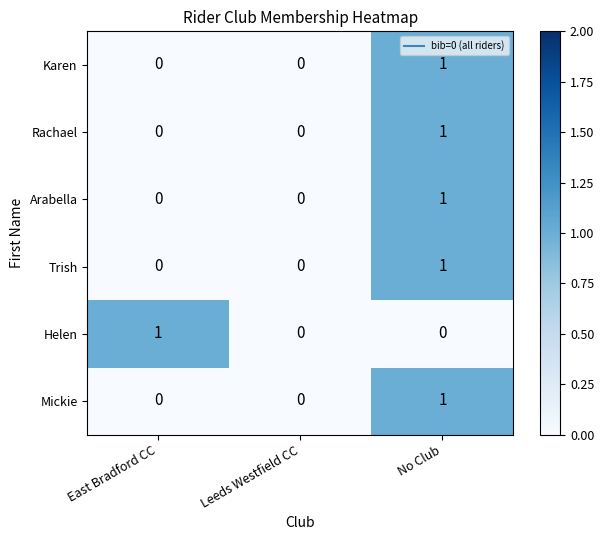

Count the Trish values in the range 0 to 1.

3